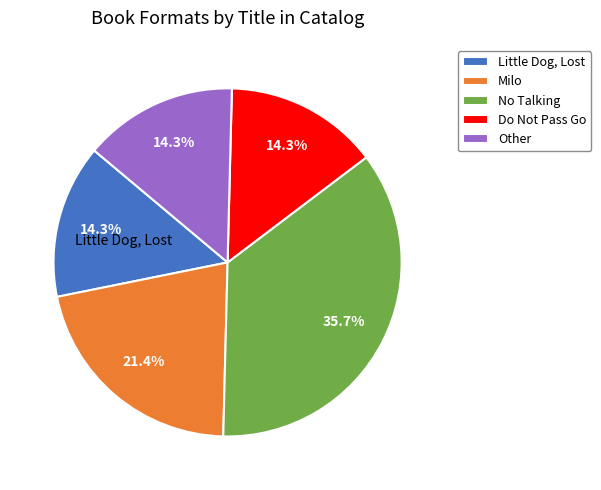

The Do Not Pass Go slice represents 14% of the pie. True or false?

True